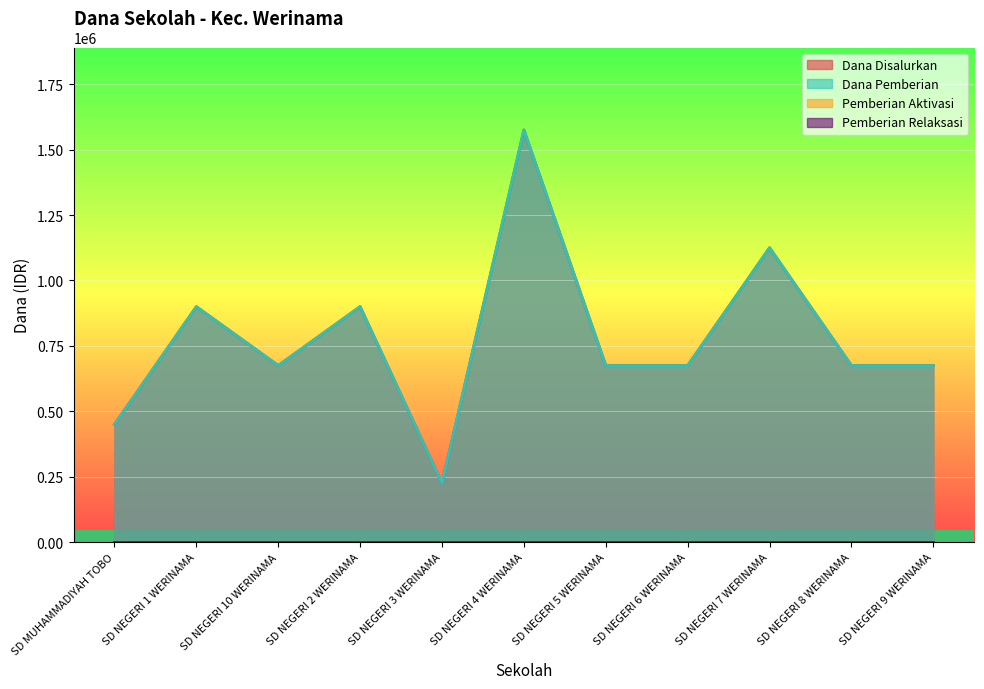

In Dana Disalurkan, how many points are higher than both neighbors (excluding endpoints)?

4